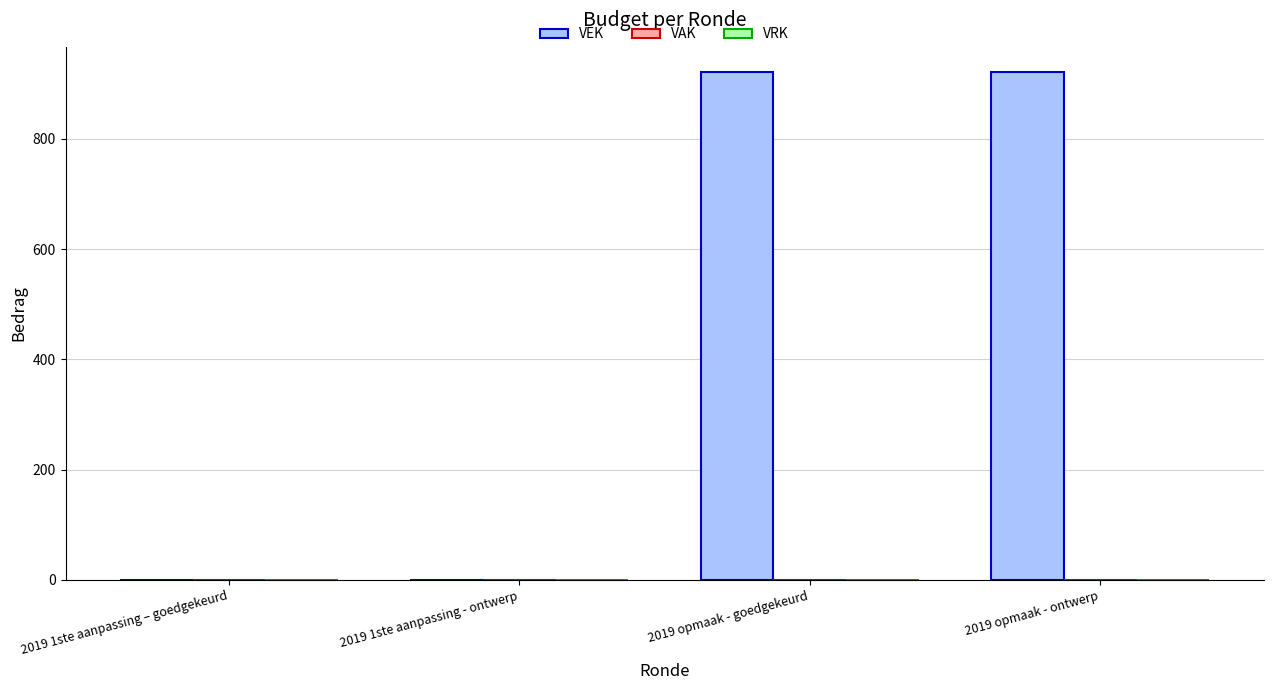

What is the sum of all values?

1842